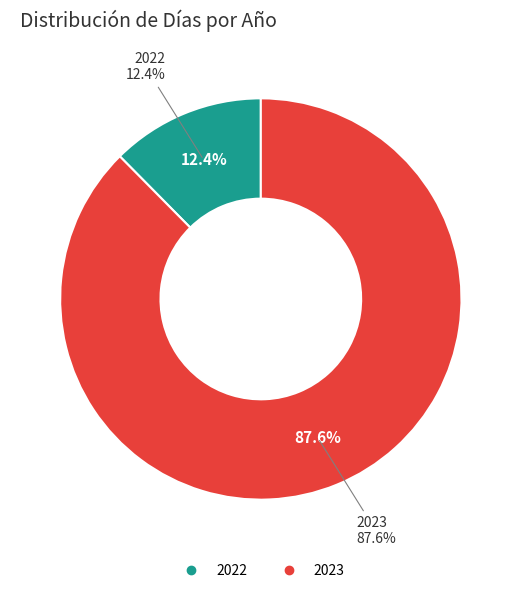

To the nearest percent, what is the average slice percentage?

50%